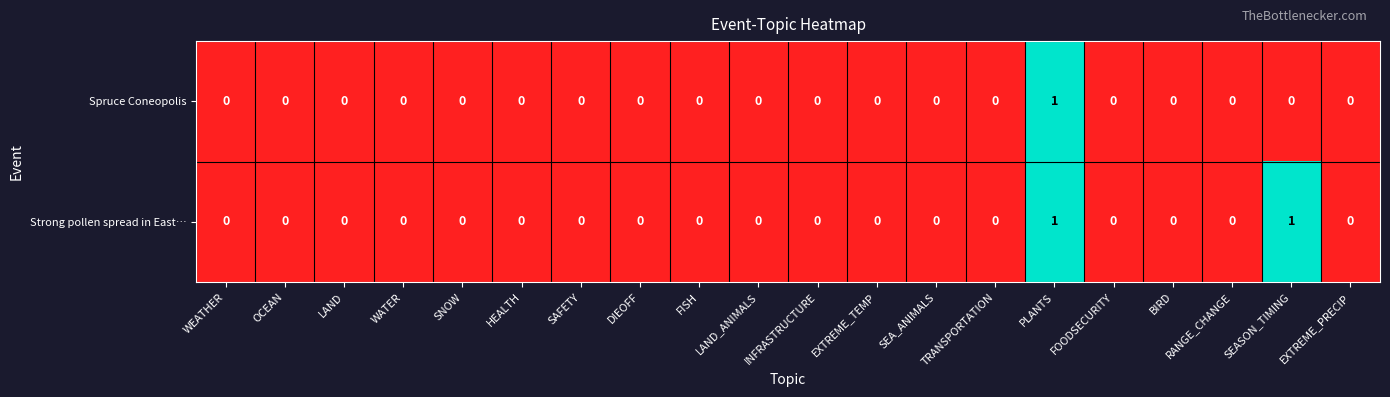

The Strong pollen spread in East… series shows 1 at FISH. True or false?

False